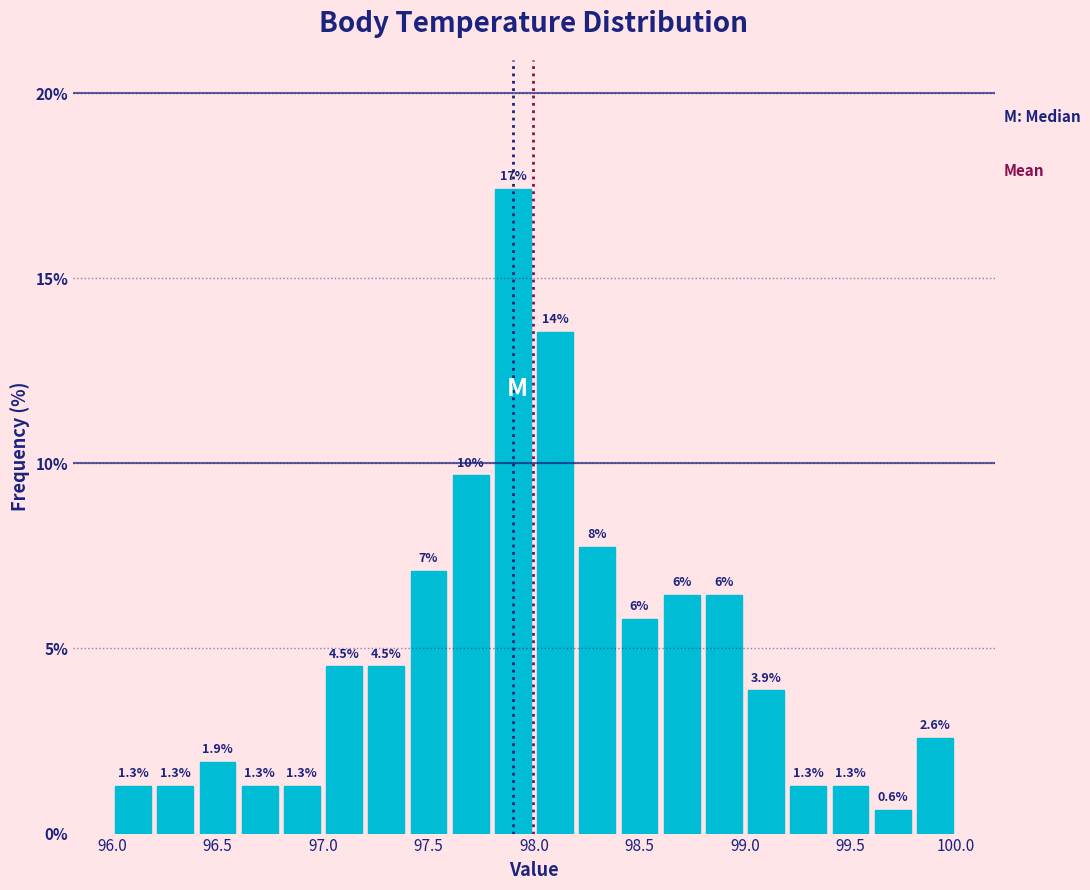

Which range on the x-axis has the tallest bar?

97.8 to 98.0